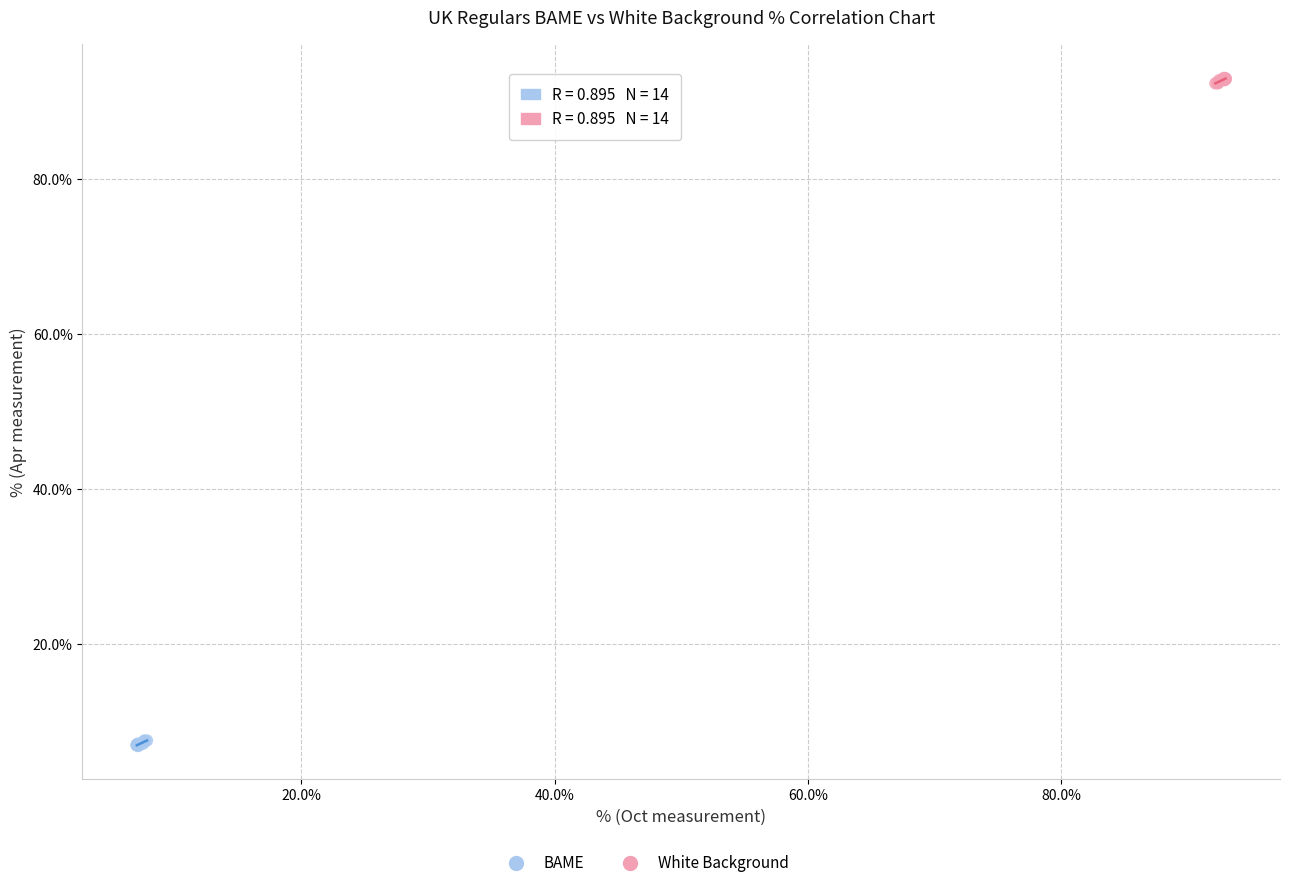

Which series reaches the maximum Y coordinate?

White Background